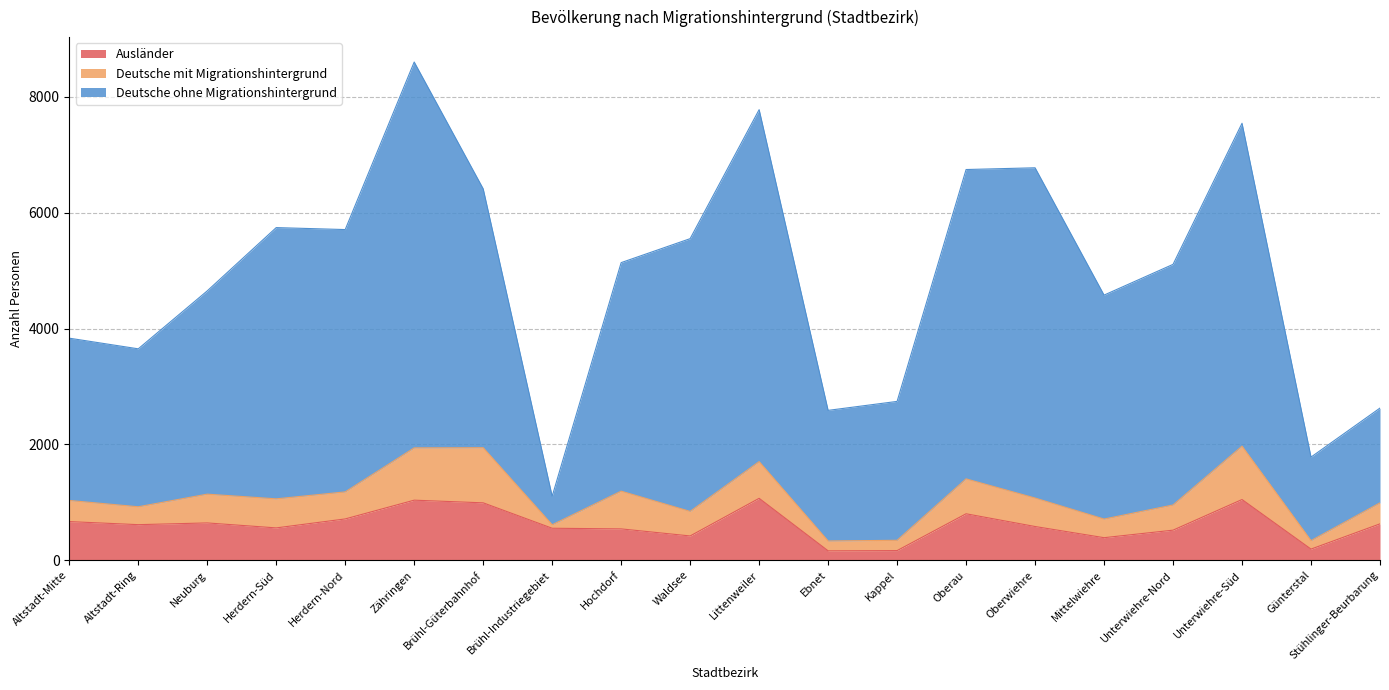

True or false: Ausländer has a value of 79 at Kappel.

False